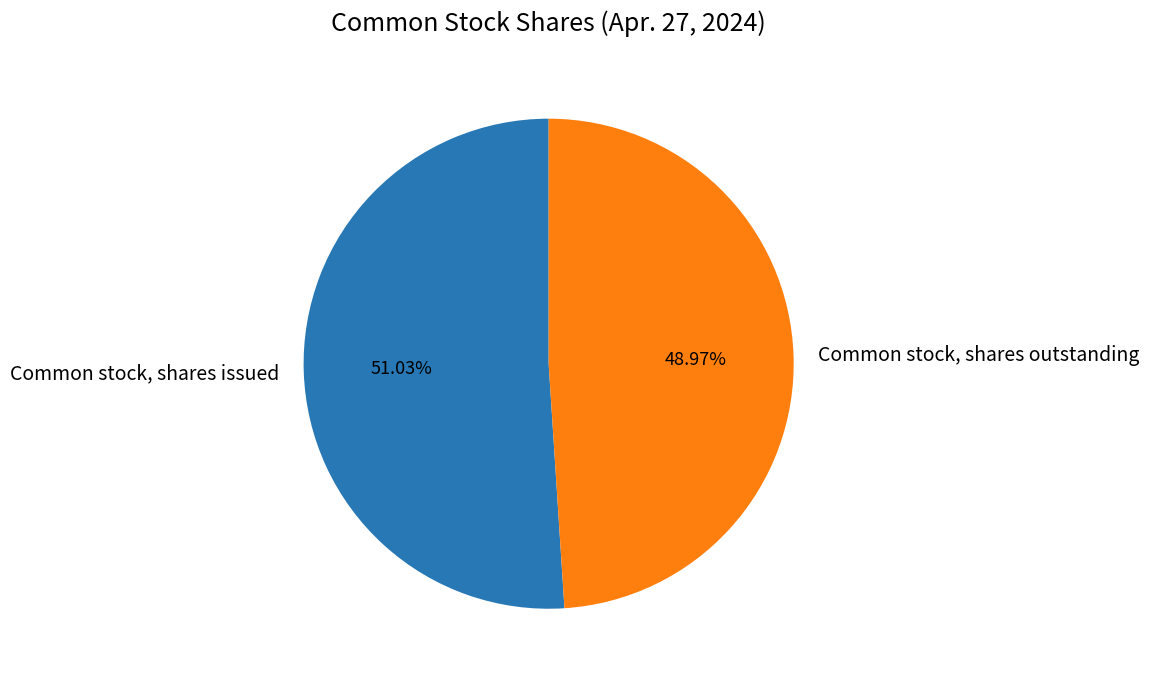

To the nearest percent, what percentage of the pie is Common stock, shares issued?

51%